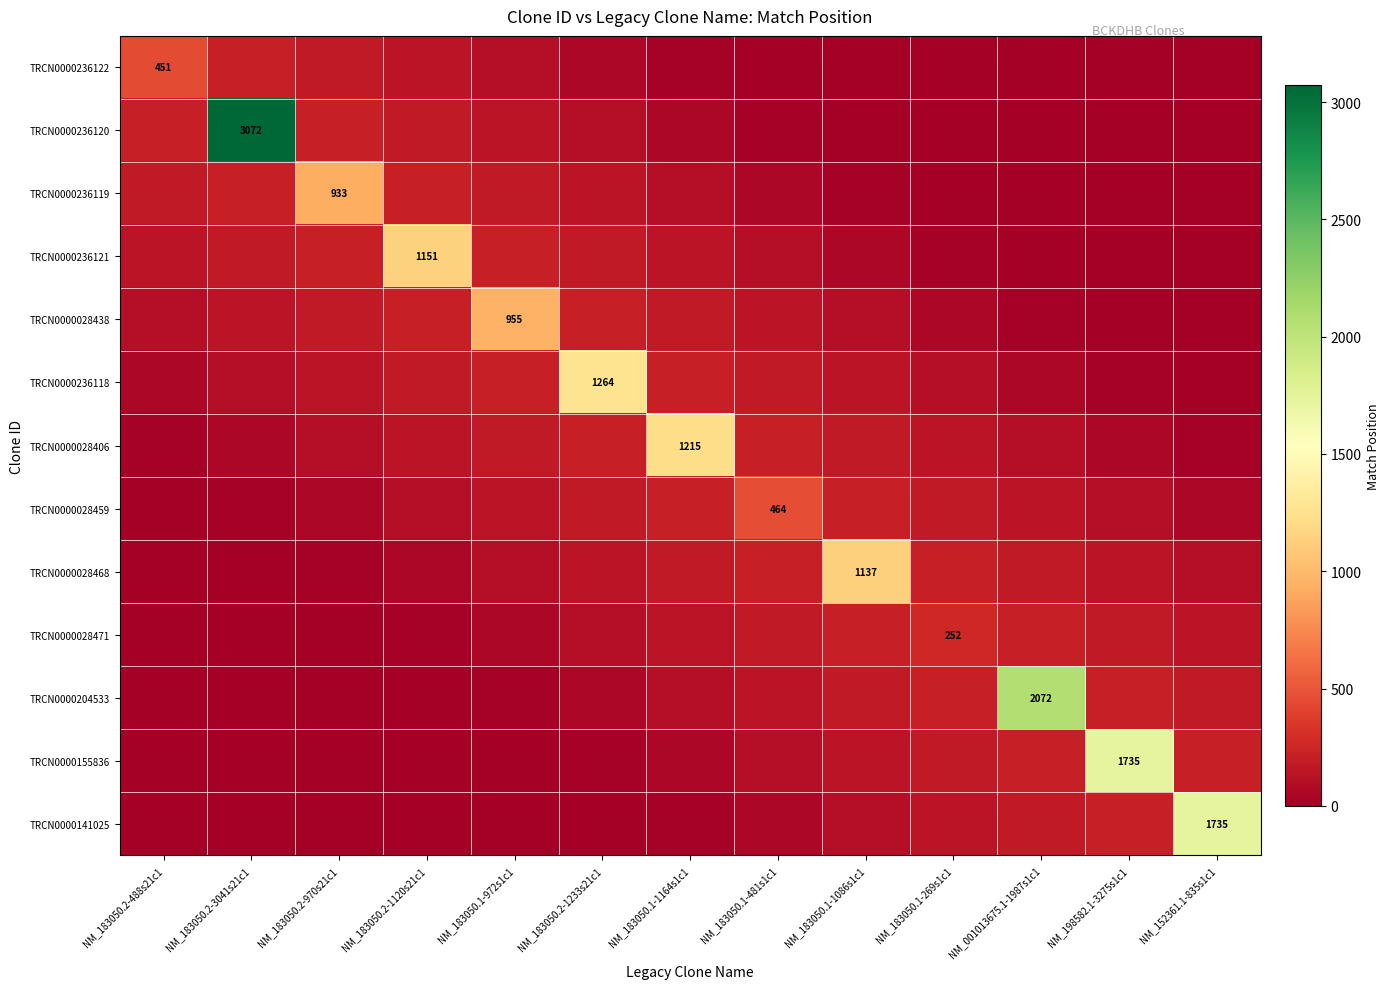

How many data points in TRCN0000236120 are above 58?

7